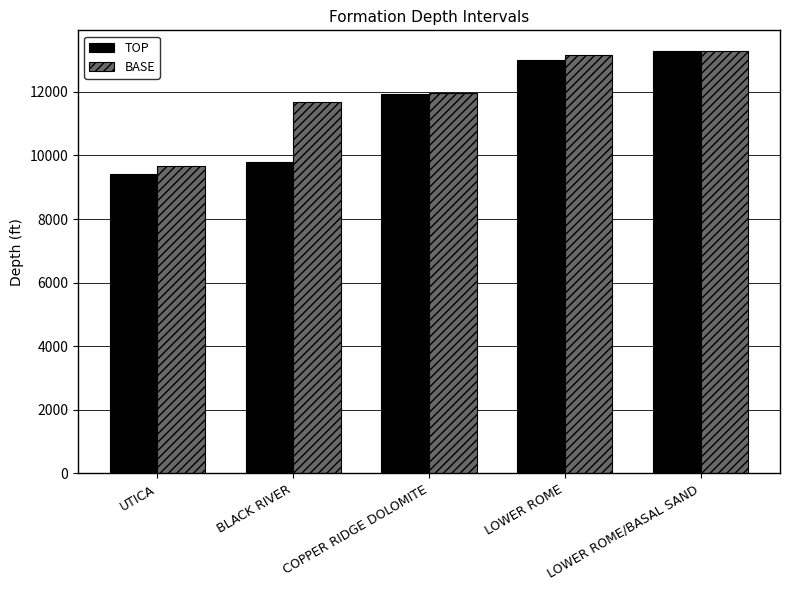

How many data points in TOP are less than 11923?

2